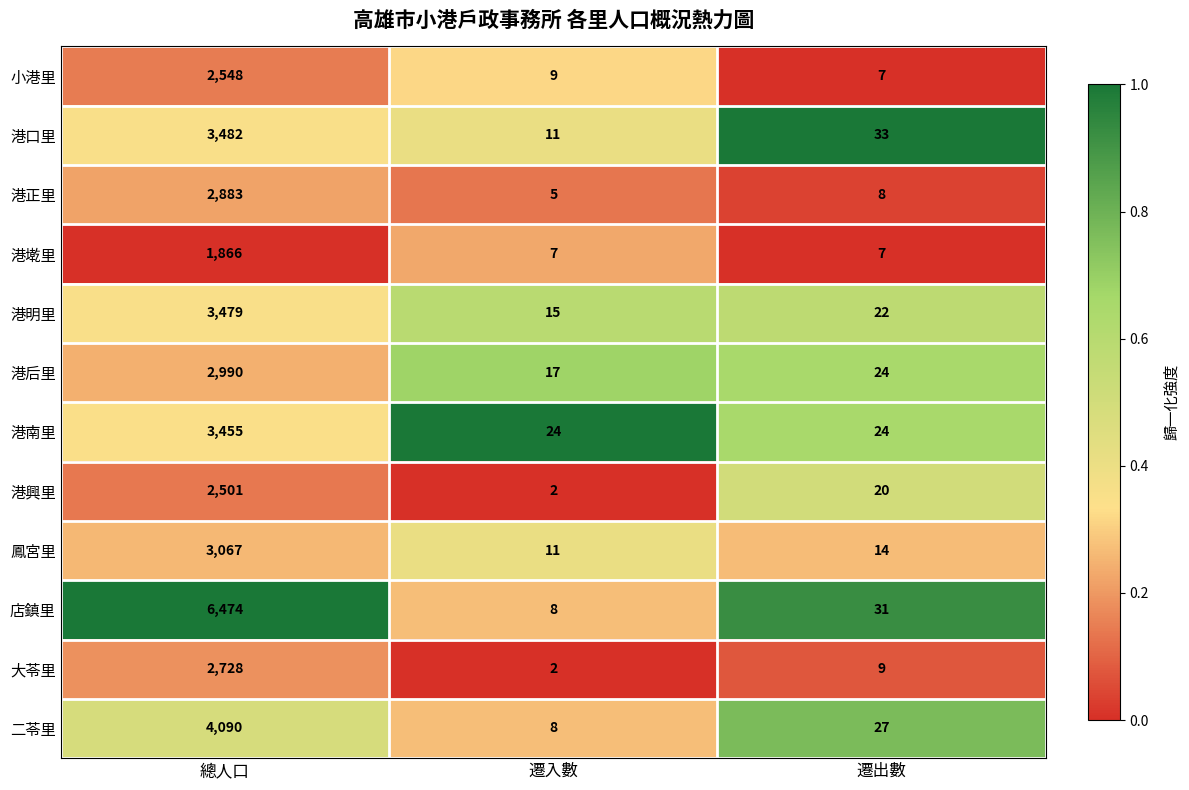

At which category is the sum across all series the highest?

總人口